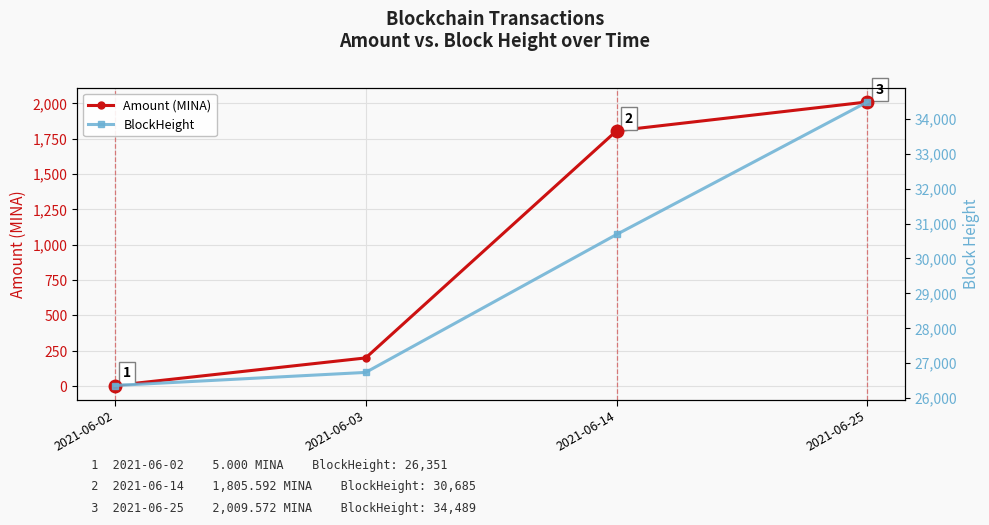

What is the greatest value displayed?

34489.0